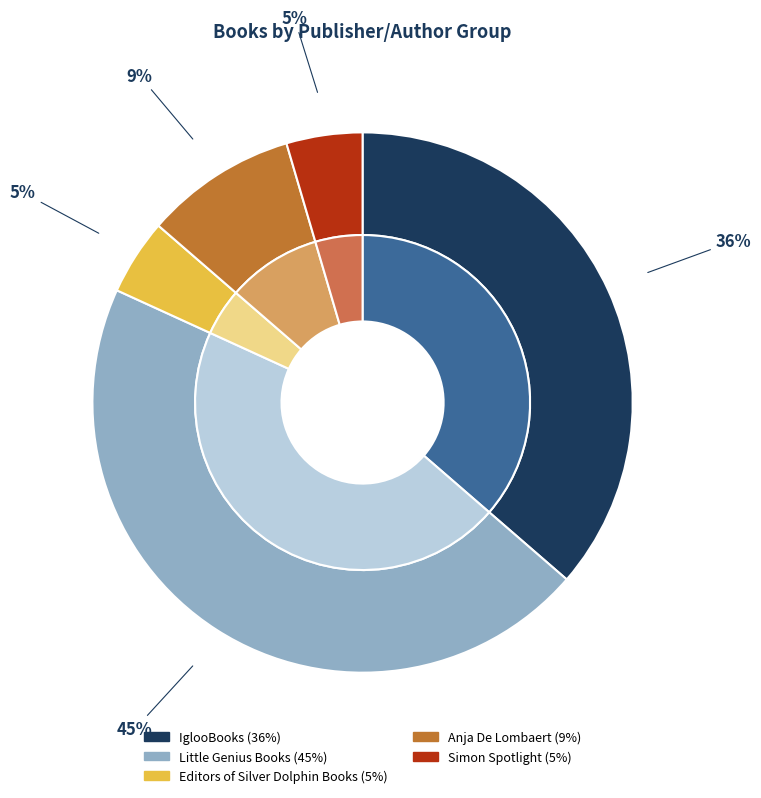

To the nearest percent, what percentage of the pie is Little Genius Books?

45%